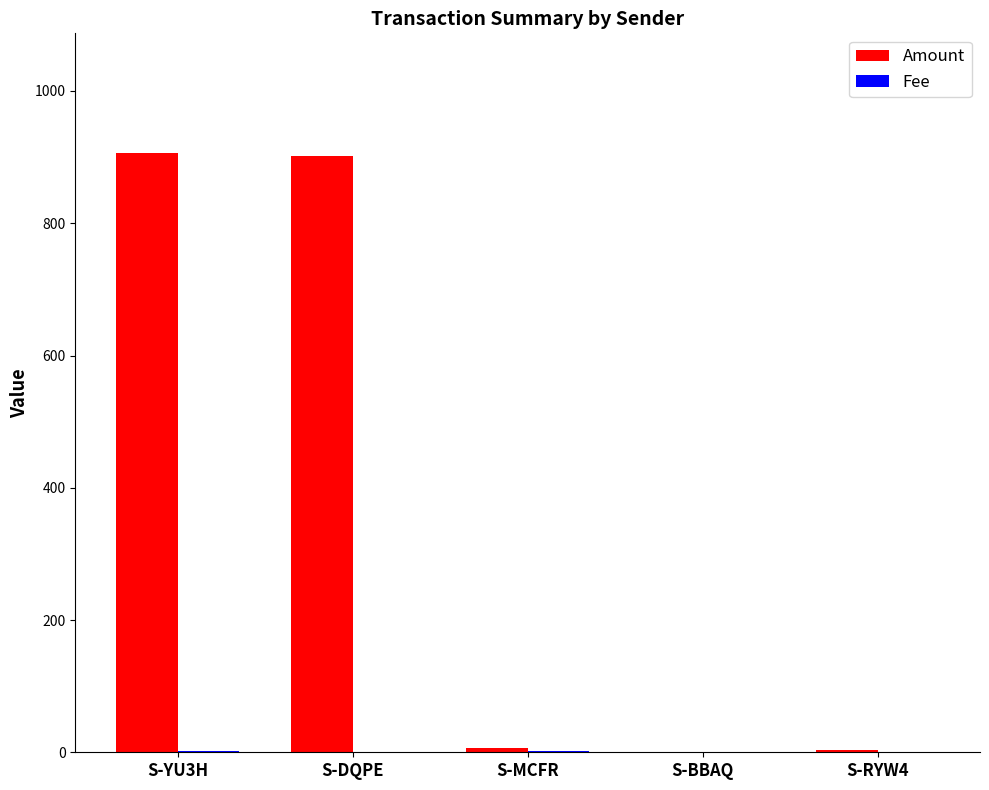

What is the greatest value displayed?

906